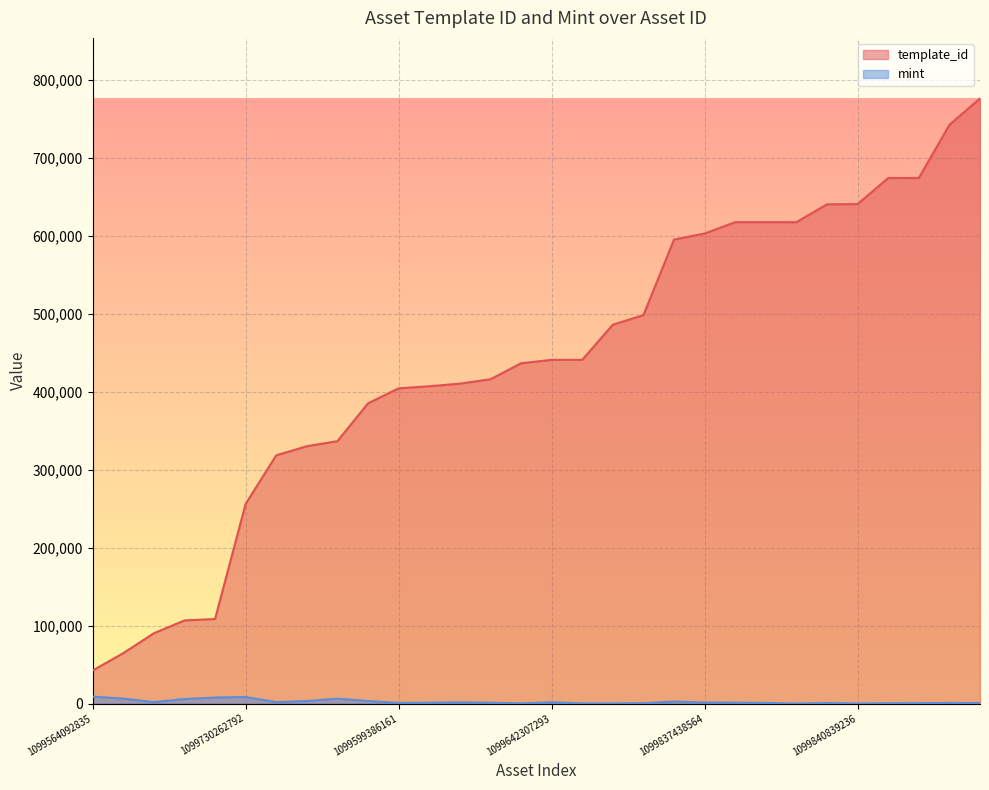

Does the chart display data point markers on the line(s)?

No